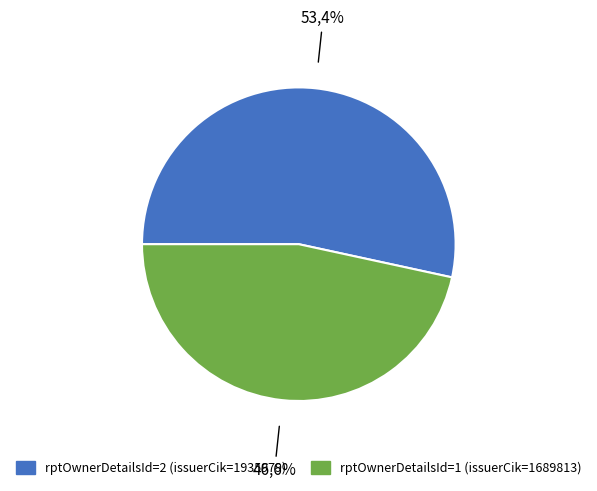

True or false: 2 accounts for 41% of the total.

False